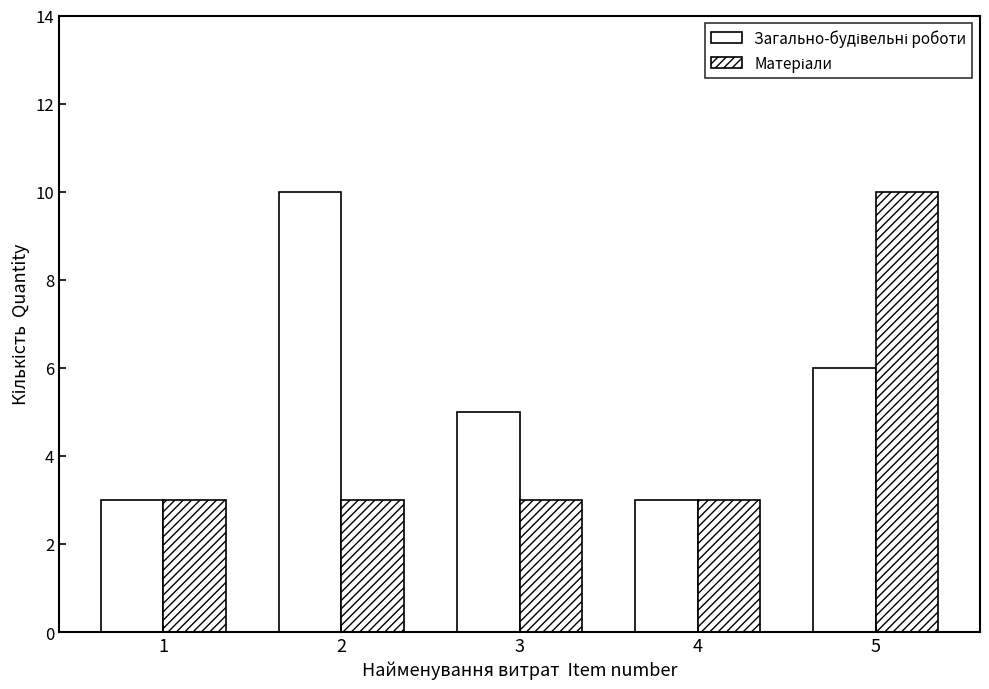

What is the average value of the Загально-будівельні роботи series?

5